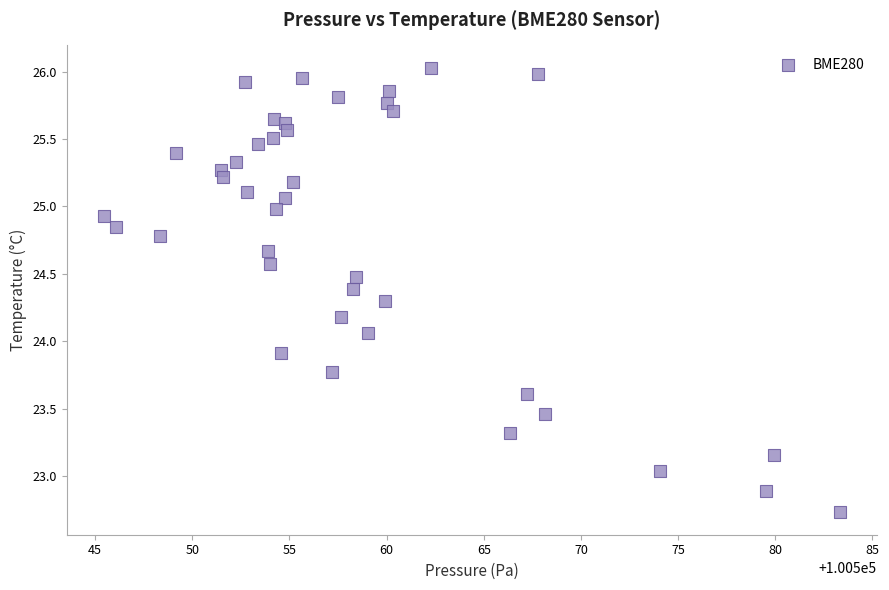

What is the range of X values (max minus min)?

37.9